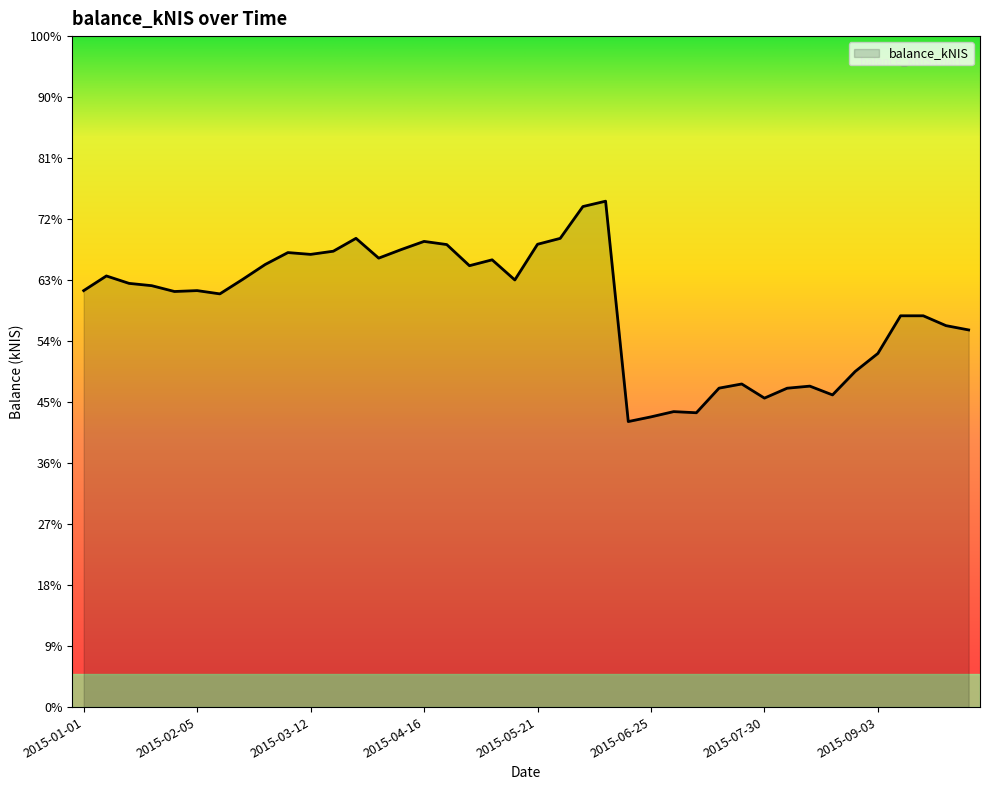

At which label is the value closest to 648?

2015-09-10